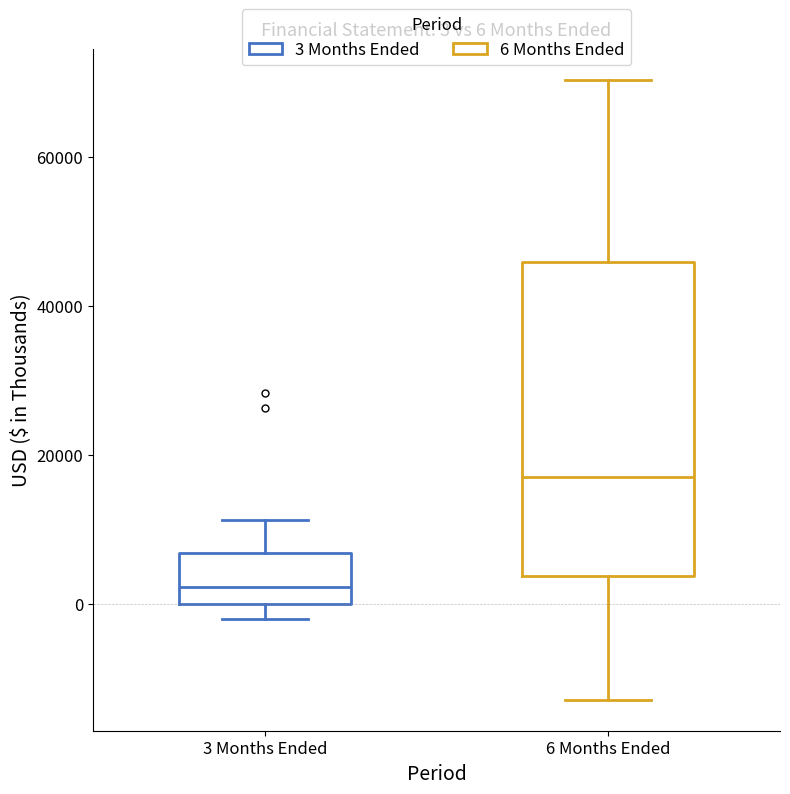

Which box has the highest median line?

6 Months Ended